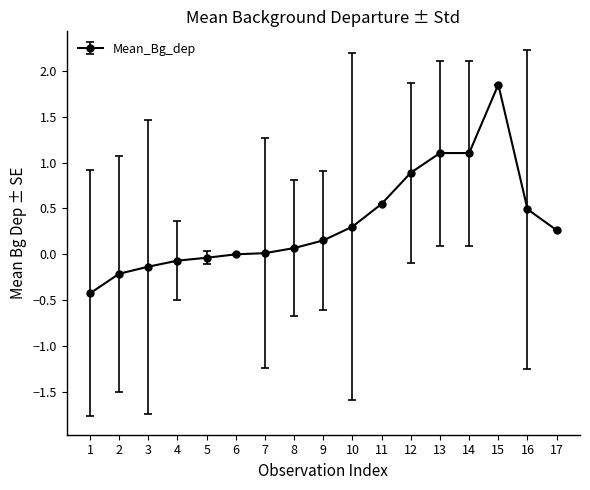

How many categories are shown in the chart?

17